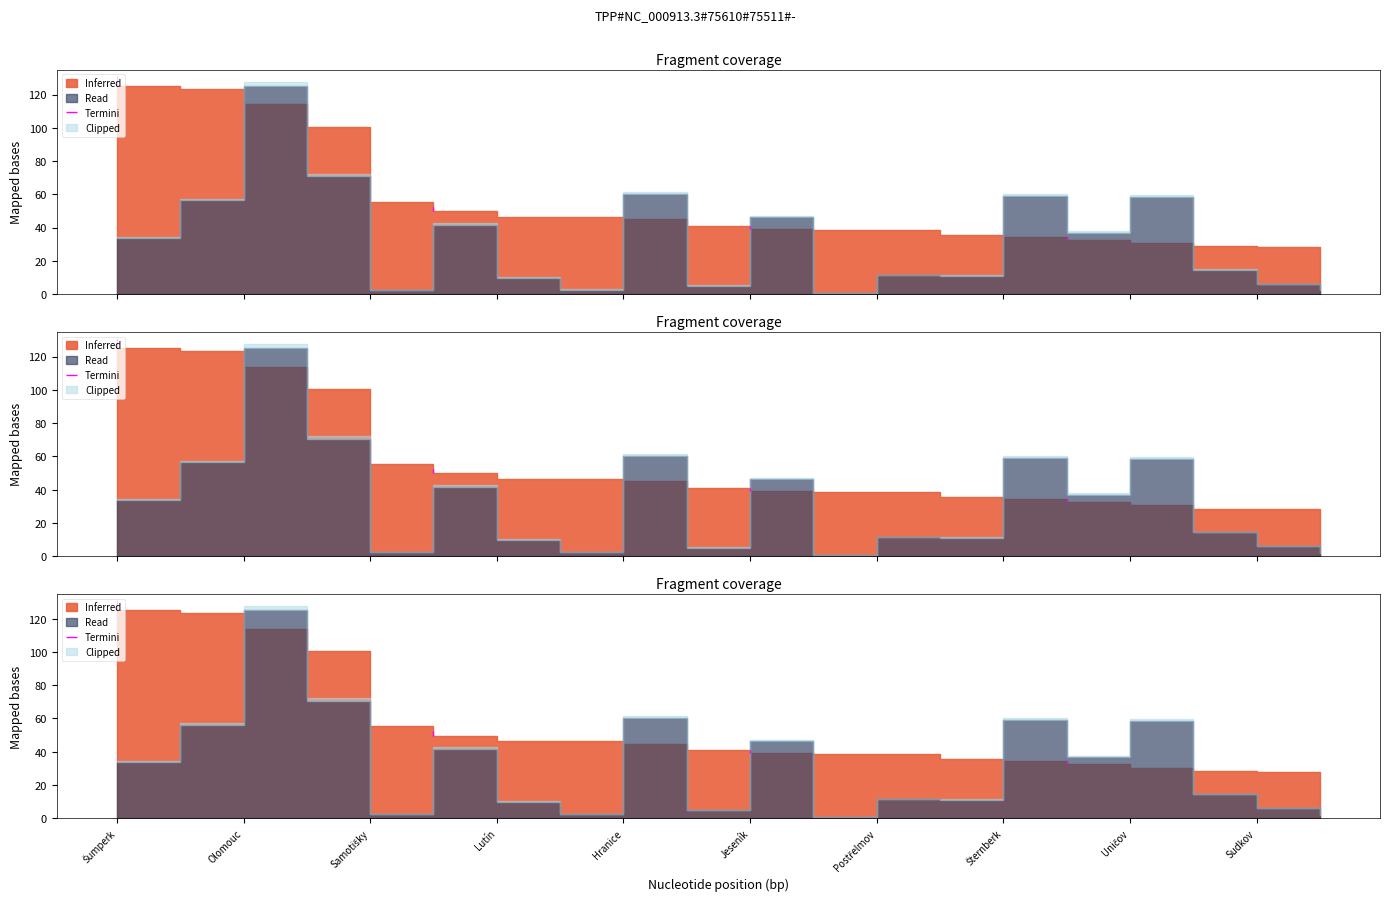

True or false: hustota and výměra intersect in this chart.

False